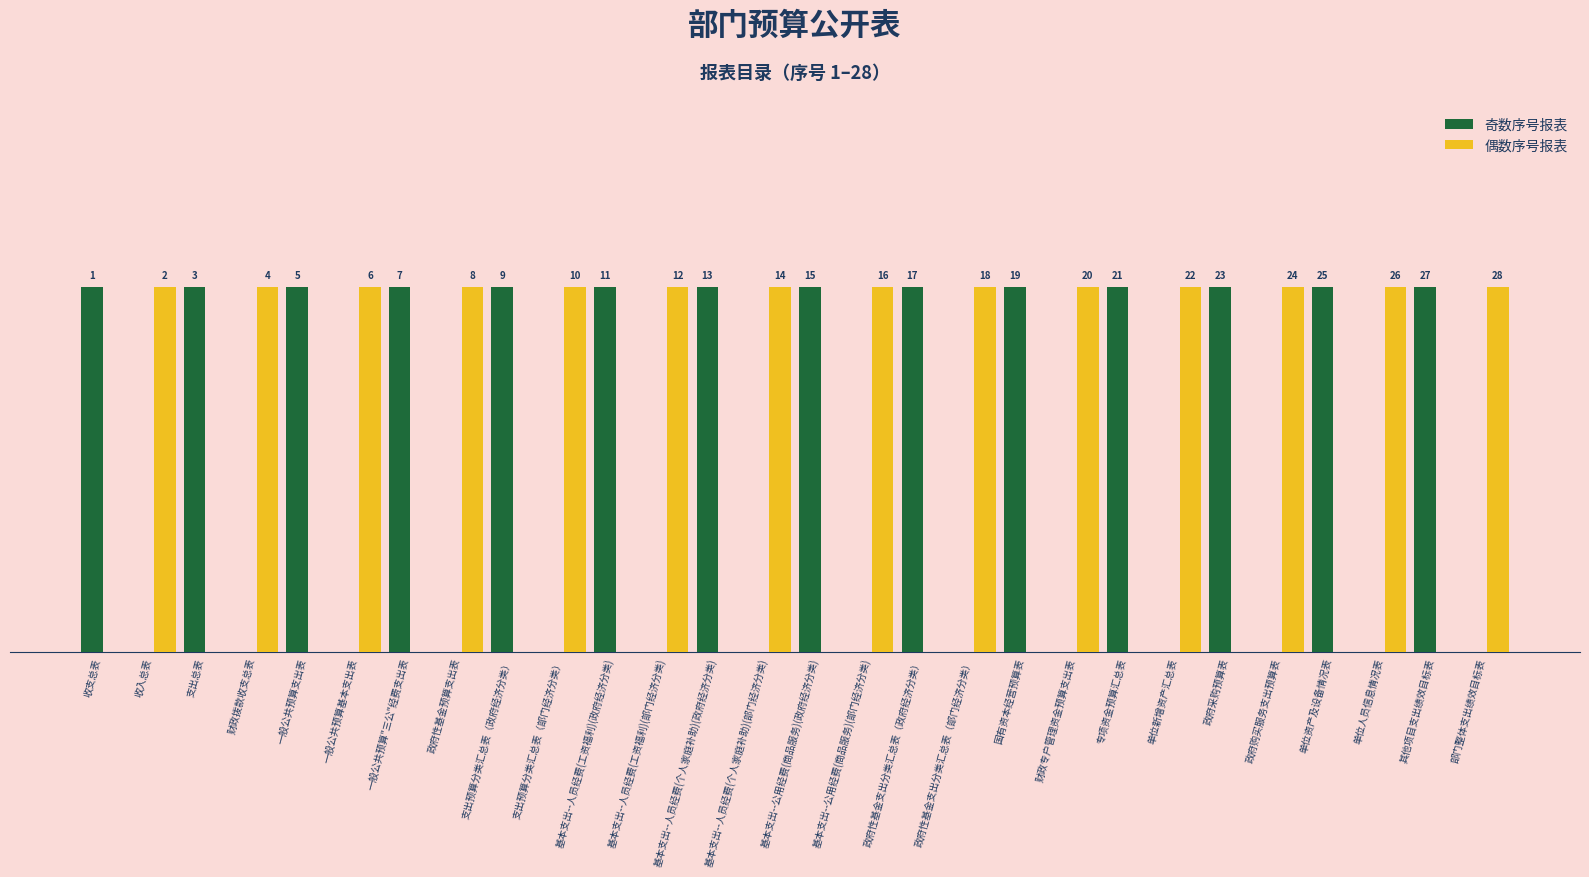

What is the sum of the 偶数序号报表 values at 基本支出--人员经费(个人家庭补助)(部门经济分类) and 政府性基金支出分类汇总表（部门经济分类）?

2